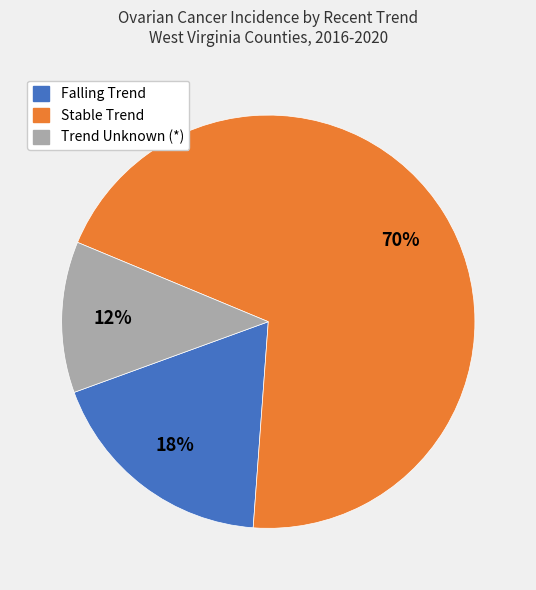

Is it true that Stable Trend is 62% of the pie?

False